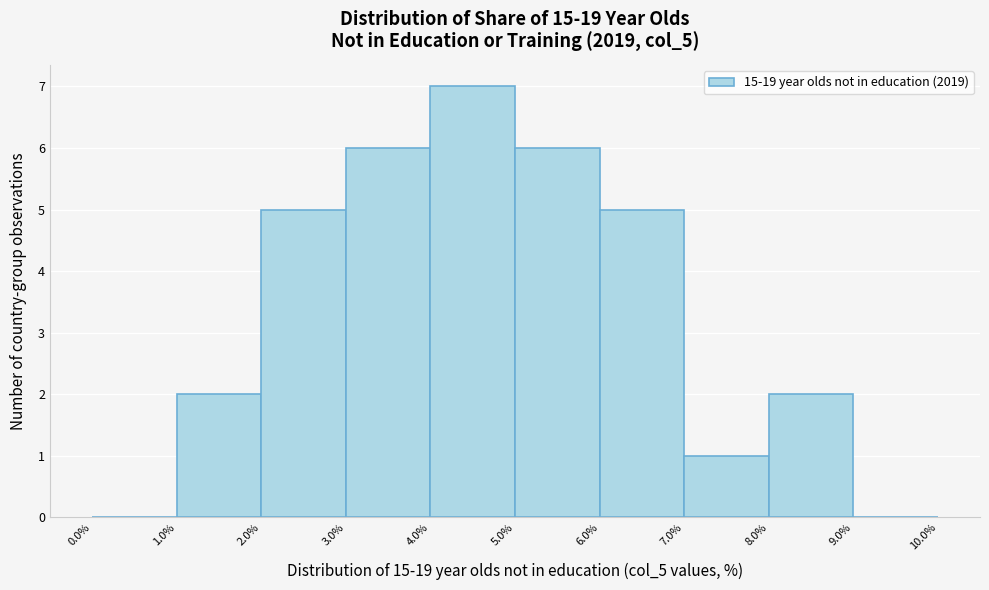

Reading left to right, list every bar in this chart as the range it spans on the x-axis followed by its height. The values are not printed on the chart, so give them approximately, as read against the axis.

0.0% to 1.0%: 0
1.0% to 2.0%: 2
2.0% to 3.0%: 5
3.0% to 4.0%: 6
4.0% to 5.0%: 7
5.0% to 6.0%: 6
6.0% to 7.0%: 5
7.0% to 8.0%: 1
8.0% to 9.0%: 2
9.0% to 10.0%: 0